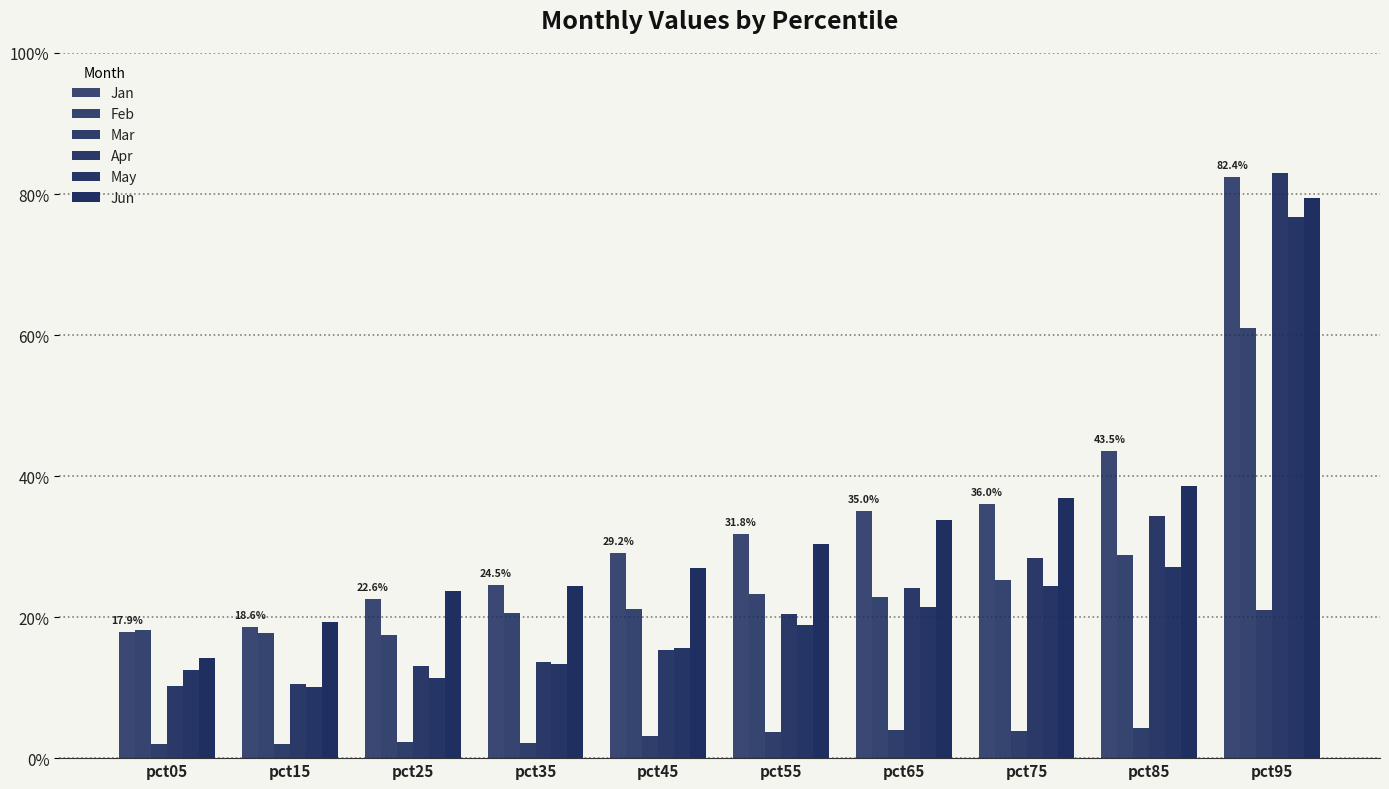

Are the bars grouped side by side (vs. stacked)?

Yes